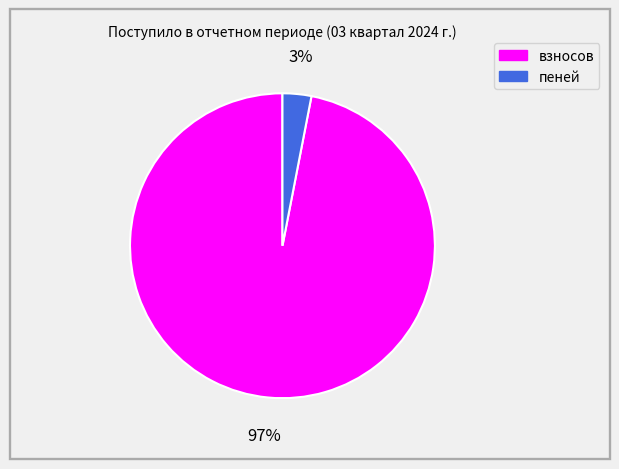

Does any single category account for the majority?

Yes